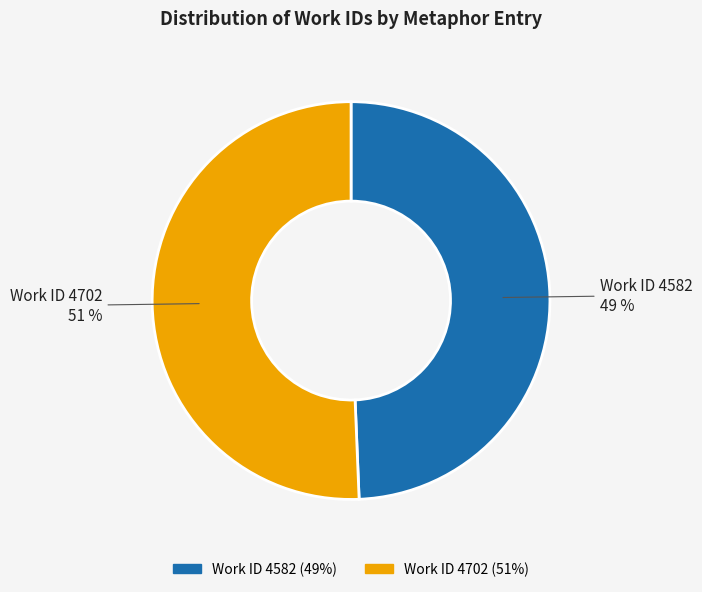

Combined, do Work ID 4702 and Work ID 4582 account for over 50%?

Yes